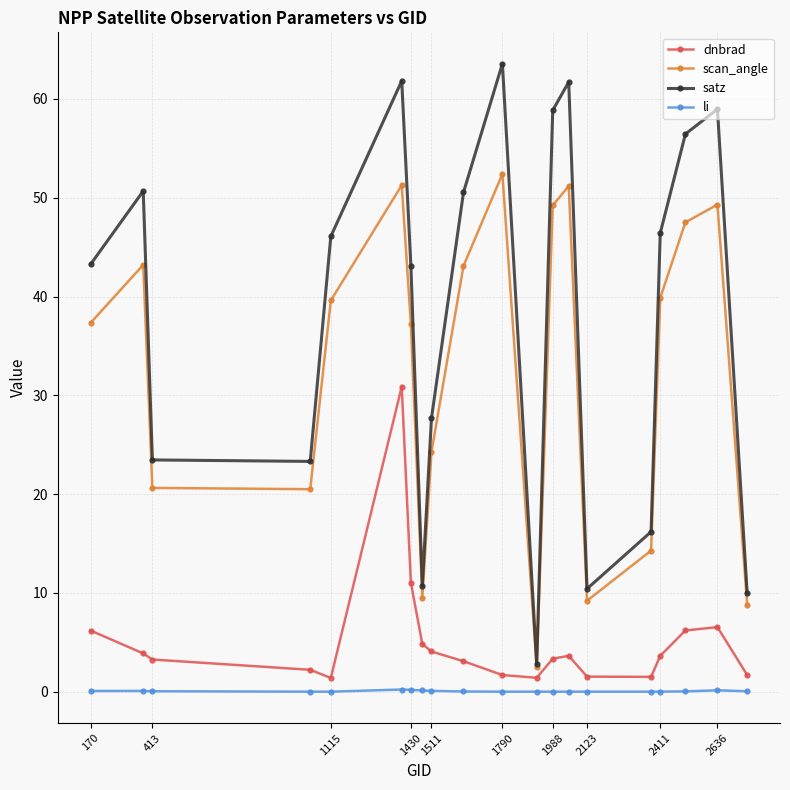

Rank the series by their maximum value, from lowest to highest.

li, dnbrad, scan_angle, satz